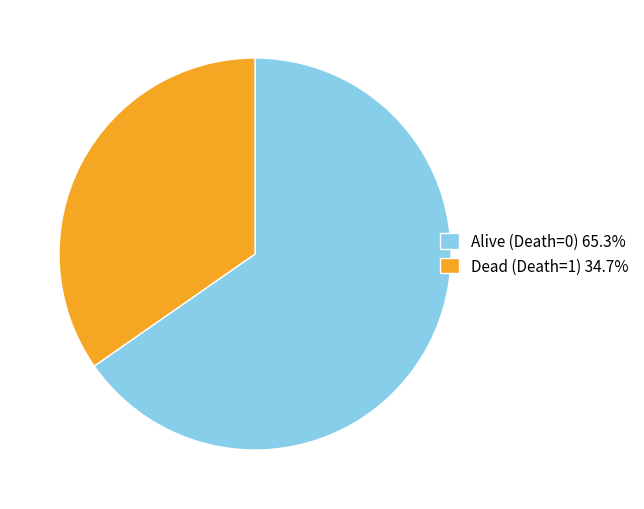

What is the ratio of the value at Dead (Death=1) 34.7% to the value at Alive (Death=0) 65.3%?

0.5